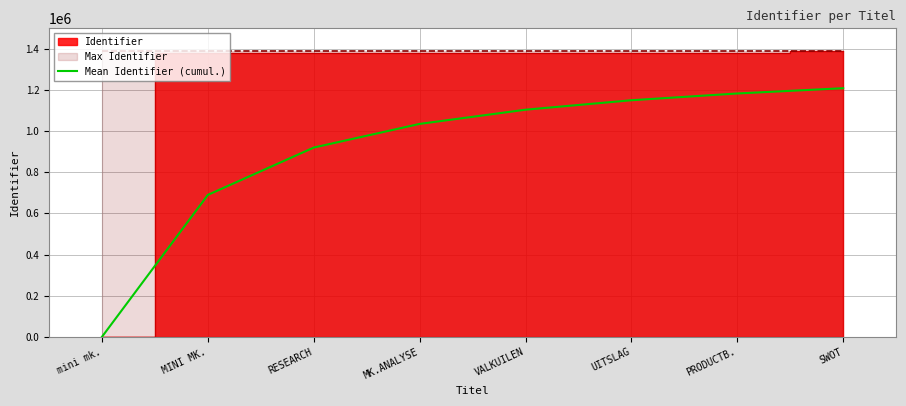

The value of Mean Identifier (cumul.) at RESEARCH is 1563259.0. True or false?

False